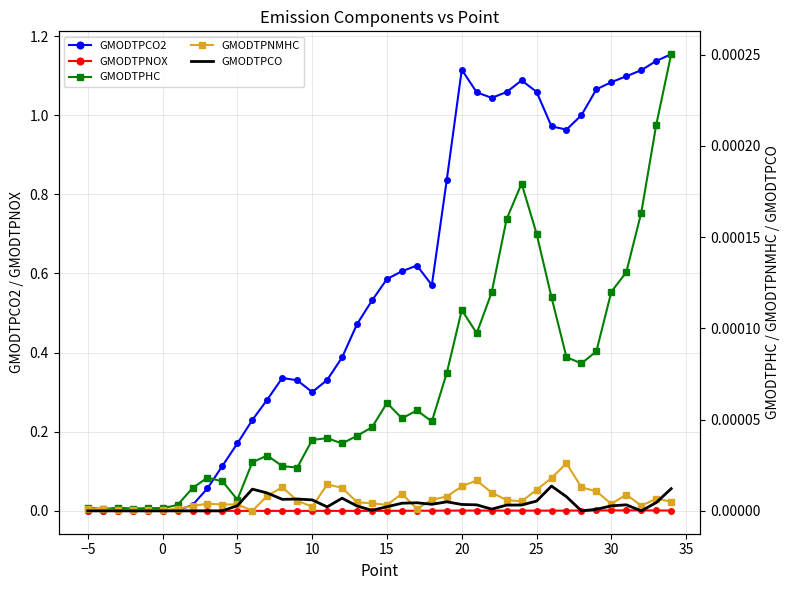

True or false: GMODTPNOX has more than 0 interior local peaks.

True